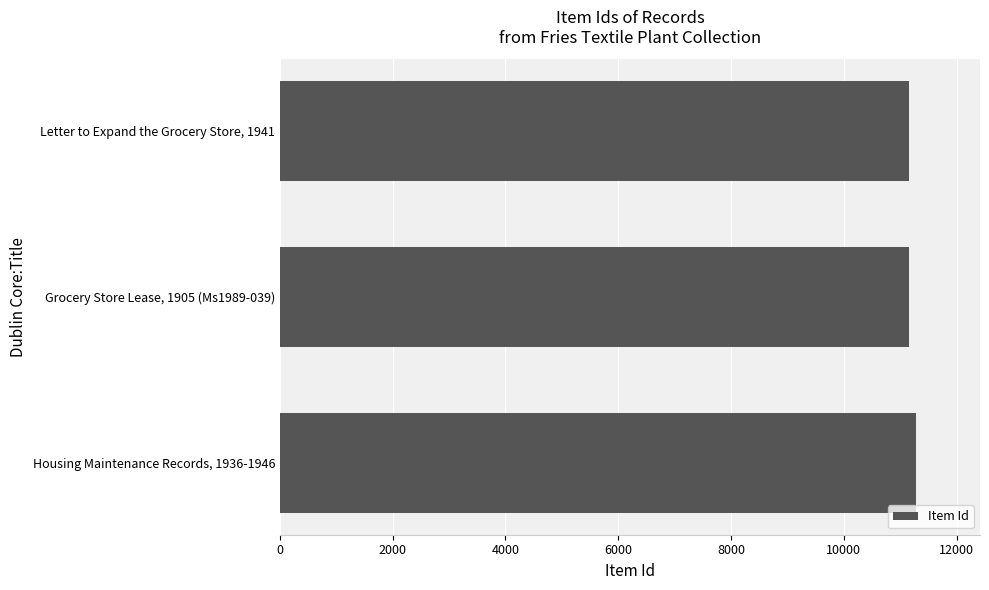

What is the average value?

11195